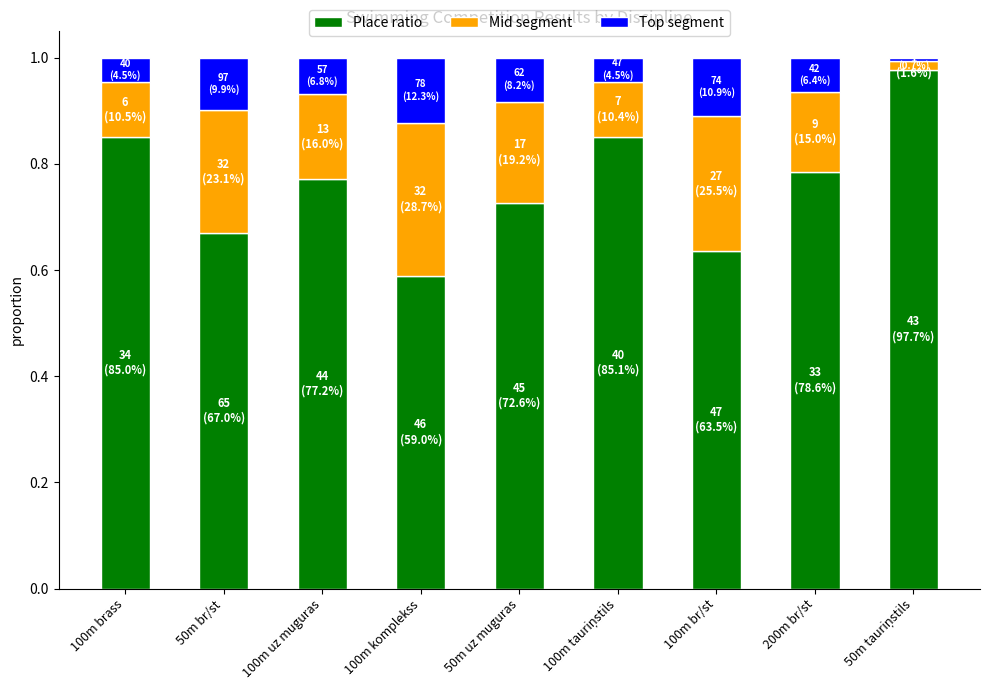

True or false: Place ratio has a value of 0.6 at 100m br/st.

True